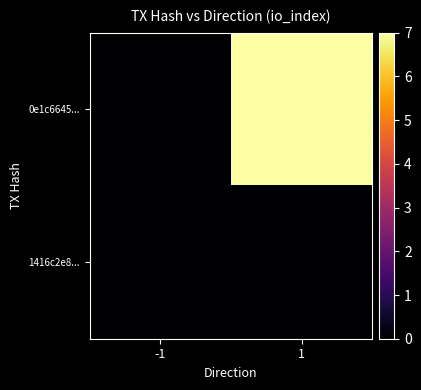

Rank the series by their maximum value, from highest to lowest.

0e1c6645..., 1416c2e8...